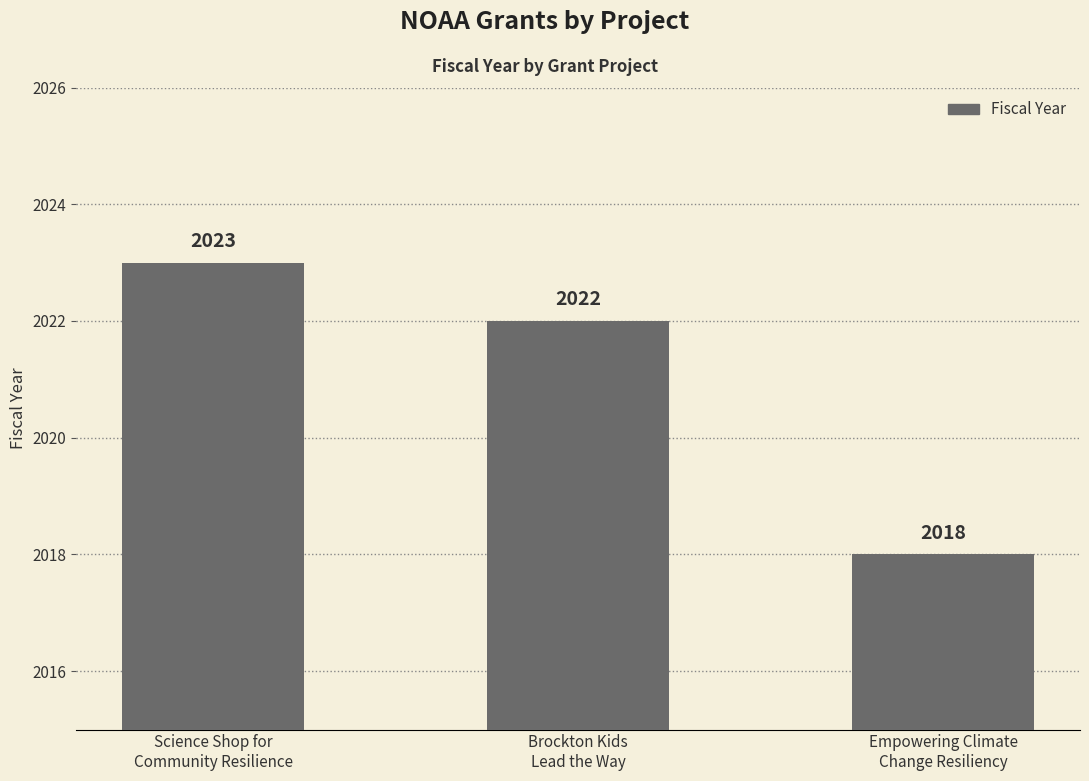

Which label corresponds to the largest value in the chart?

Science Shop for
Community Resilience